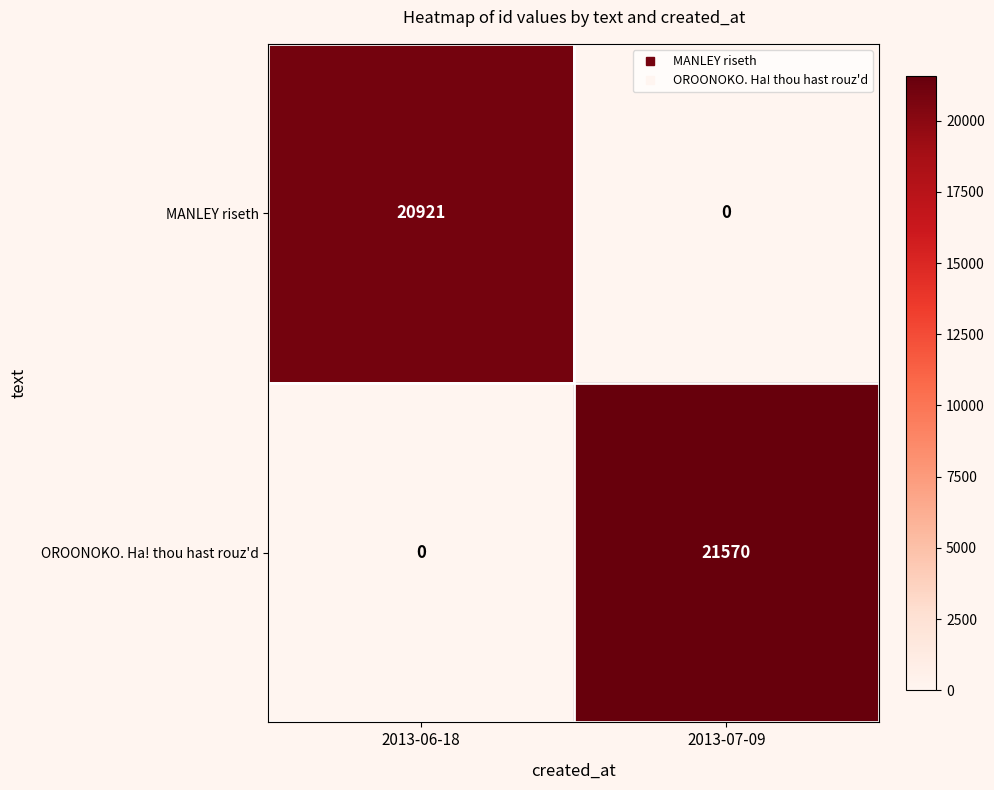

Between 2013-06-18 and 2013-07-09, which series saw the biggest shift?

OROONOKO. Ha! thou hast rouz'd